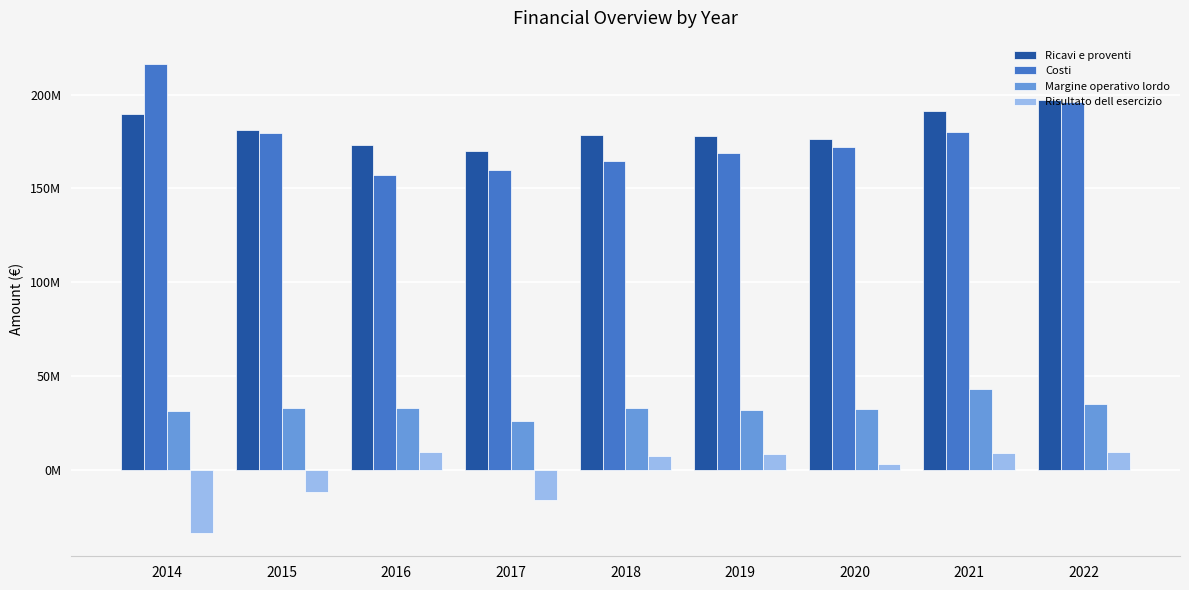

True or false: Ricavi e proventi has a value of 112107095.3 at 2016.

False